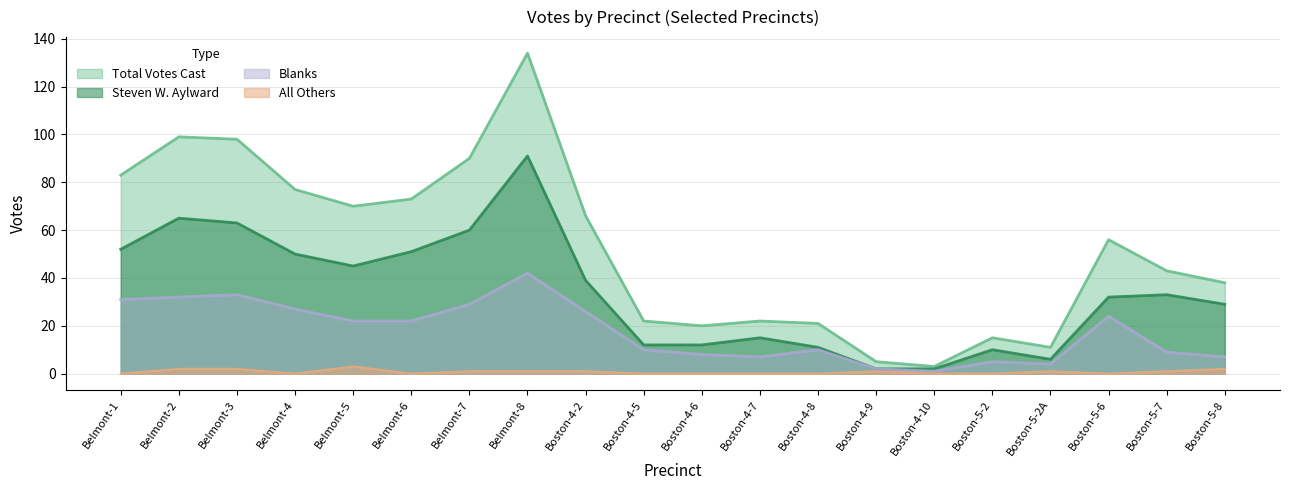

True or false: All Others and Blanks intersect in this chart.

False